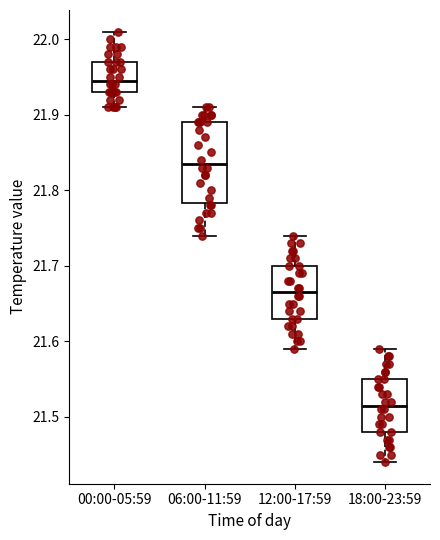

Reading left to right, transcribe this box plot: for each box, give where its median line is, the range the box spans, and where its two whiskers end, as read against the y-axis. The values are not printed on the chart, so give them approximately, as read against the axis.

00:00-05:59: median 21.95, box 21.93 to 21.97, whiskers 21.91 to 22.01
06:00-11:59: median 21.84, box 21.78 to 21.89, whiskers 21.74 to 21.91
12:00-17:59: median 21.67, box 21.63 to 21.70, whiskers 21.59 to 21.74
18:00-23:59: median 21.52, box 21.48 to 21.55, whiskers 21.44 to 21.59